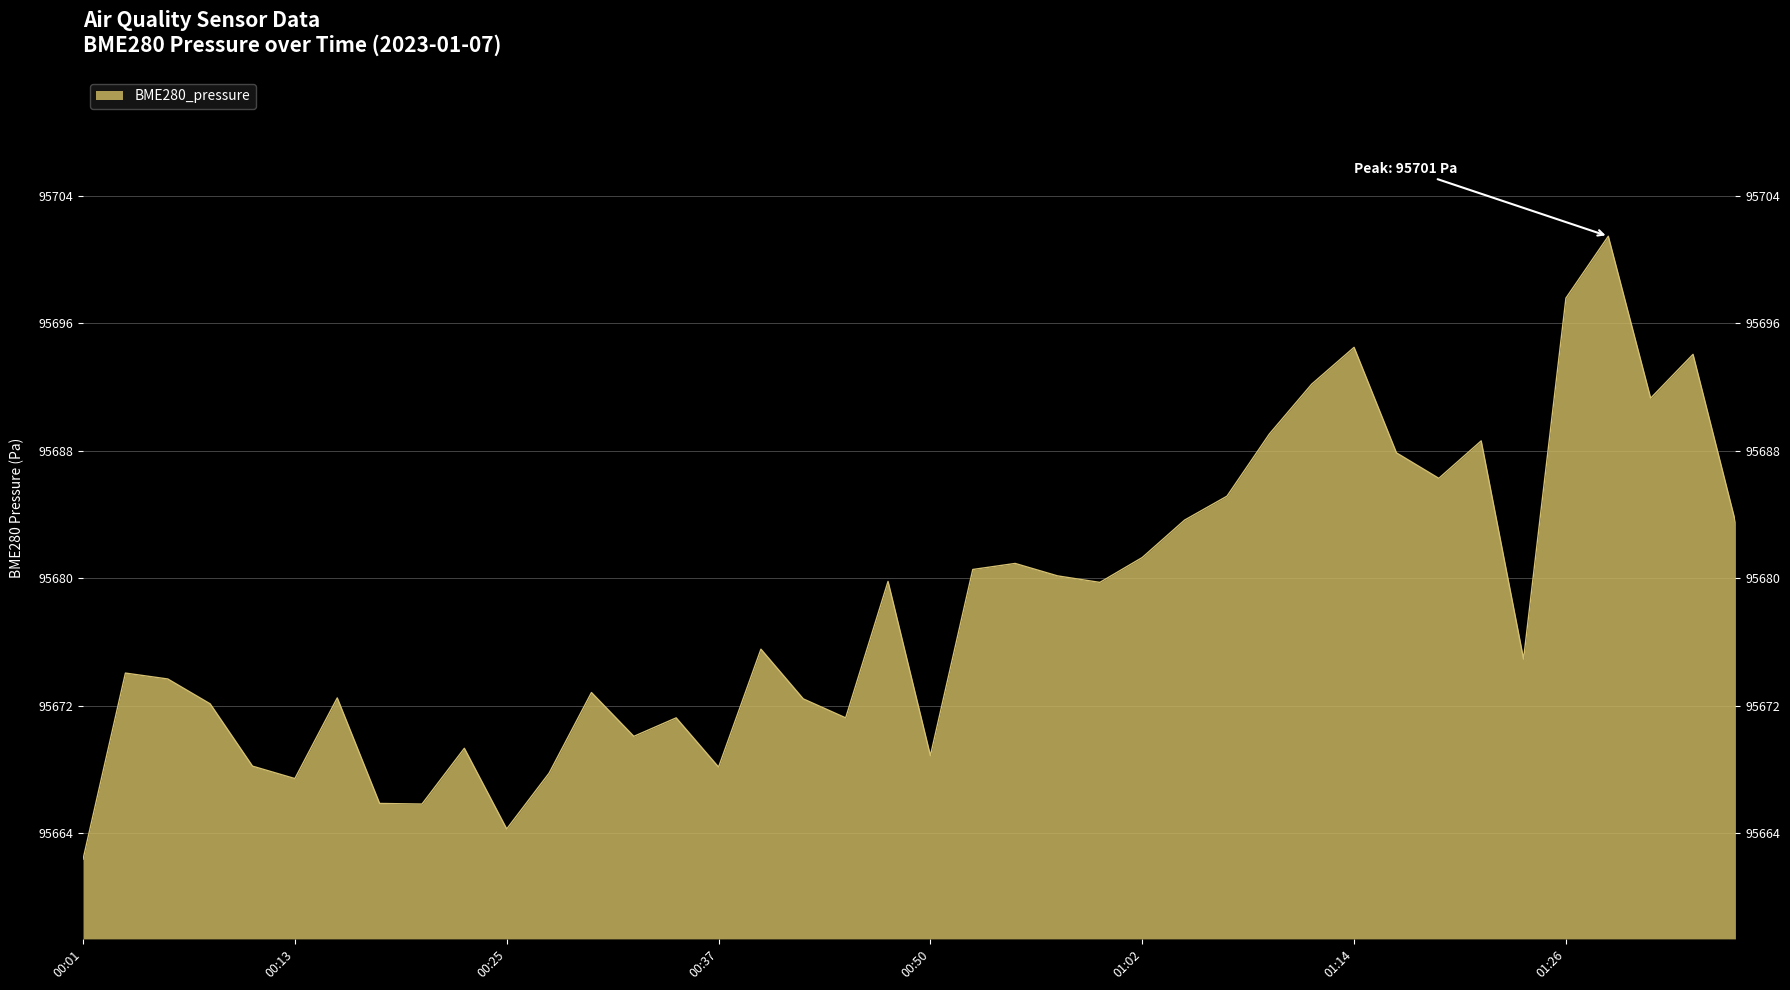

The value at 00:16 is 95672.5. True or false?

True